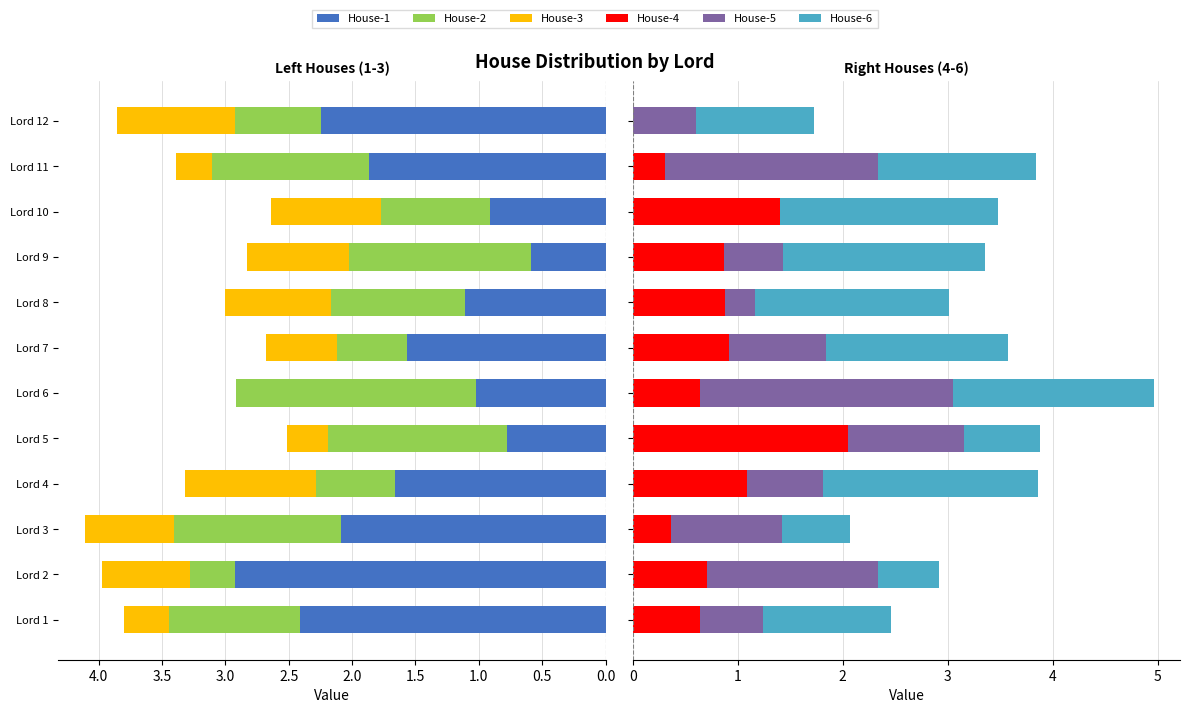

What is the difference between the House-3 values at Lord 4 and Lord 5?

0.7